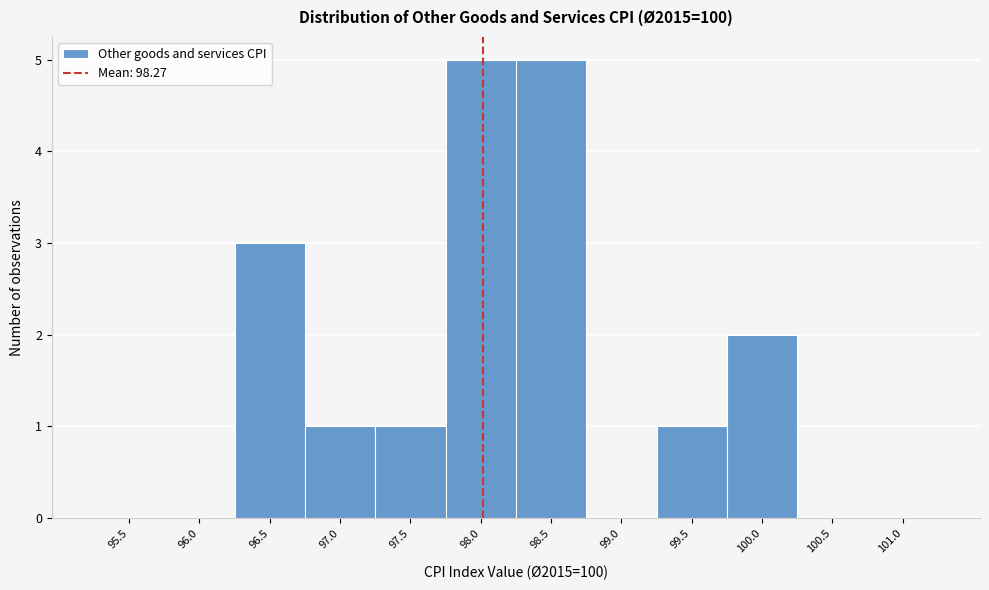

Reading left to right, what are all the values shown in this chart?

95.5=0	96.0=0	96.5=3	97.0=1	97.5=1	98.0=5	98.5=5	99.0=0	99.5=1	100.0=2	100.5=0	101.0=0